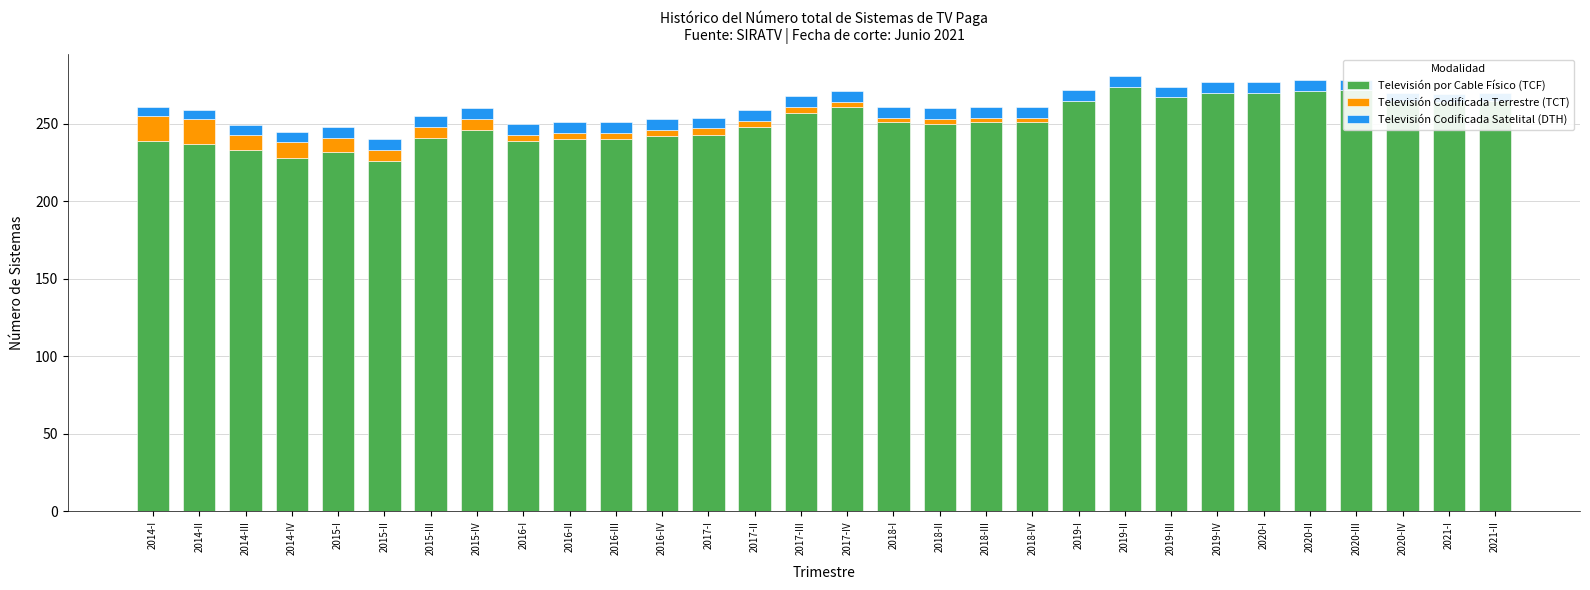

Reading left to right, list all the values displayed in this chart.

Televisión por Cable Físico (TCF): 239	237	233	228	232	226	241	246	239	240	240	242	243	248	257	261	251	250	251	251	265	274	267	270	270	271	272	265	264	265
Televisión Codificada Terrestre (TCT): 16	16	10	10	9	7	7	7	4	4	4	4	4	4	4	3	3	3	3	3	0	0	0	0	0	0	0	0	0	0
Televisión Codificada Satelital (DTH): 6	6	6	7	7	7	7	7	7	7	7	7	7	7	7	7	7	7	7	7	7	7	7	7	7	7	6	5	5	5